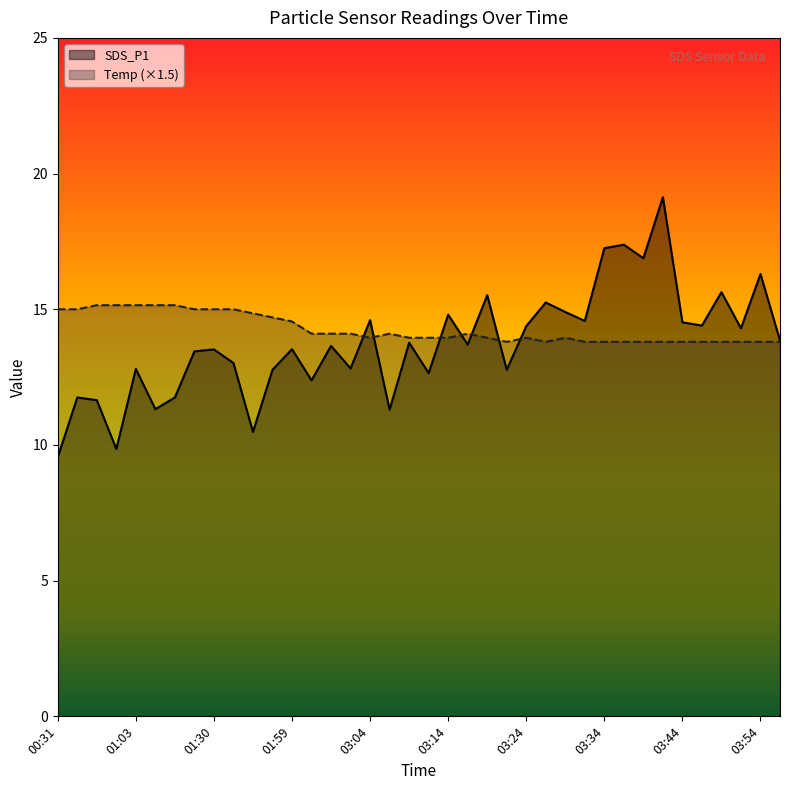

Is the value of Temp at 03:14 greater than the value of SDS_P1 at 03:14?

No